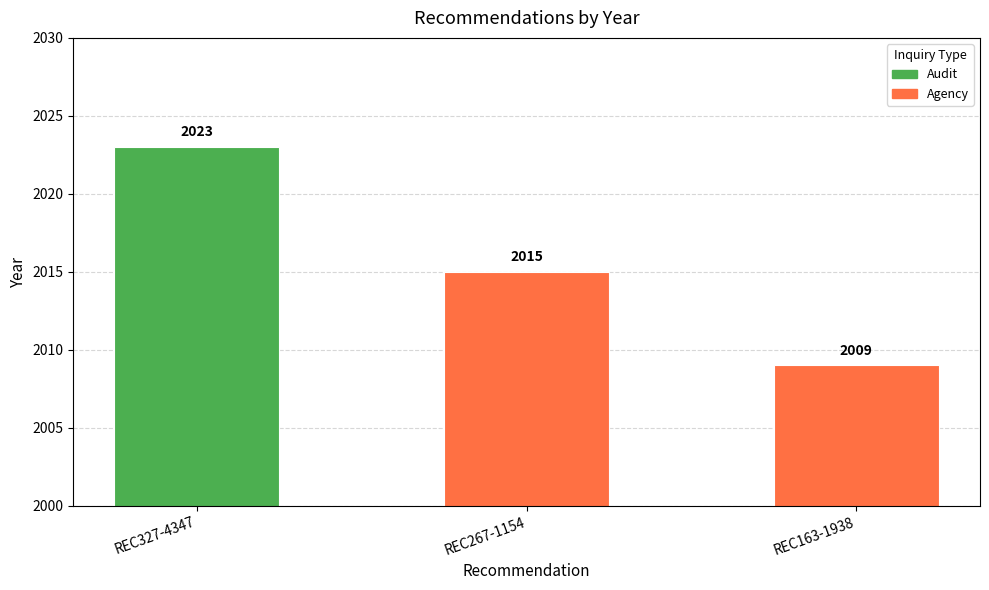

List the labels in order of value, smallest first.

REC163-1938, REC267-1154, REC327-4347